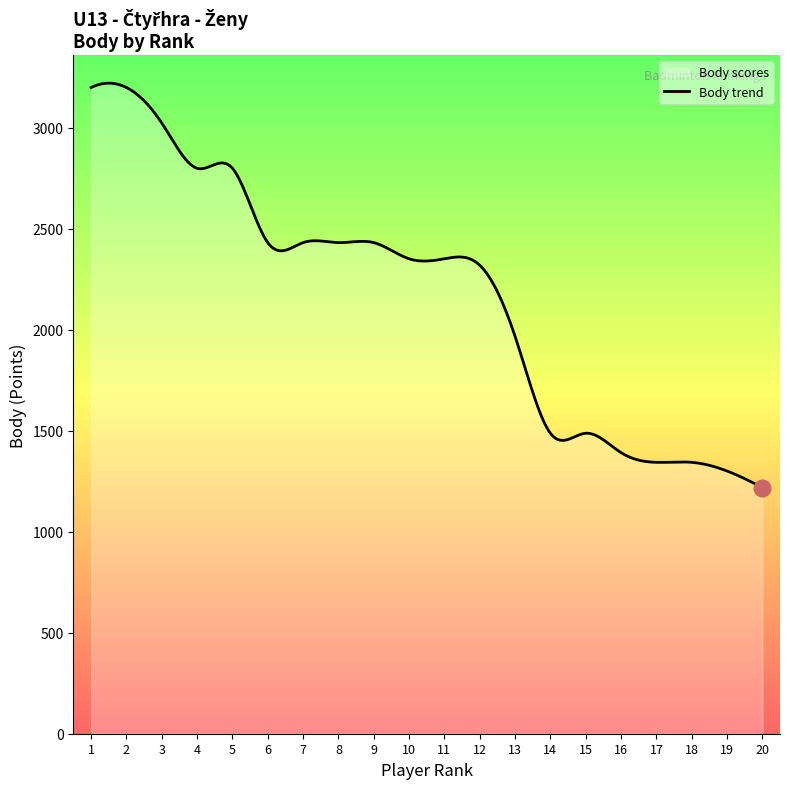

What is the difference between the maximum and minimum values?

2002.7